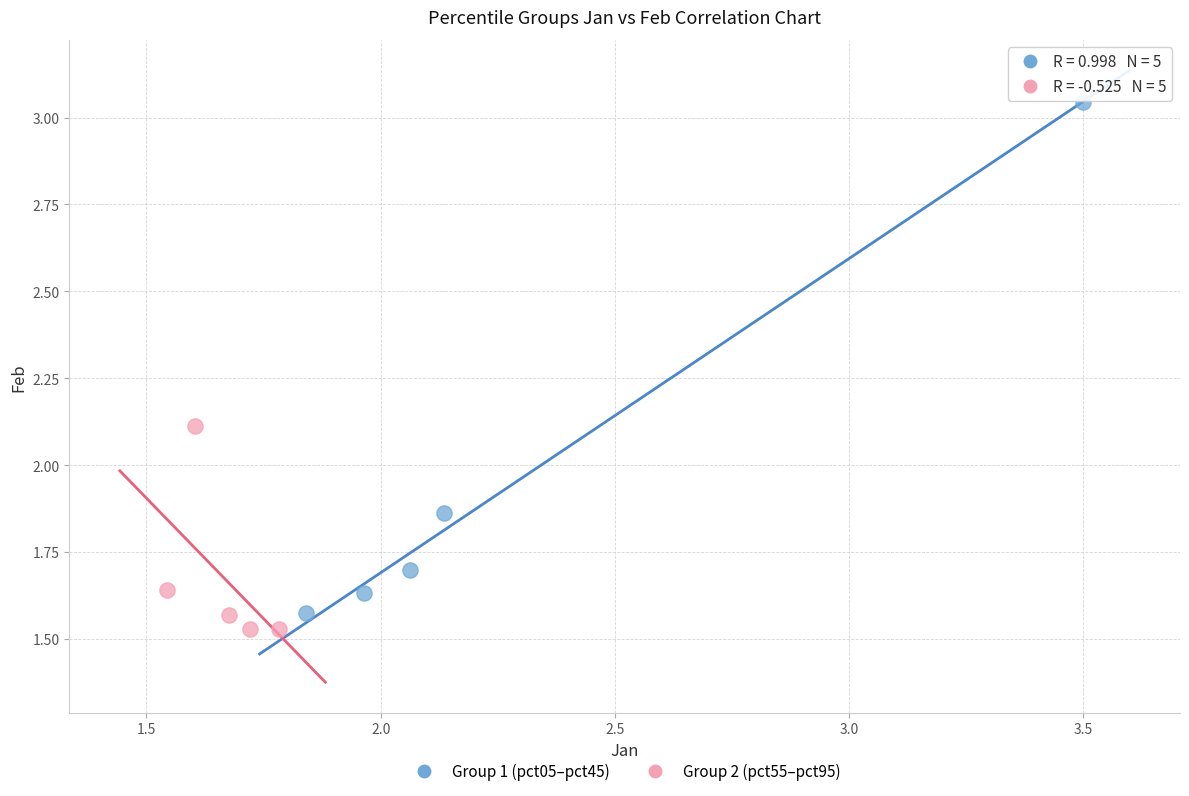

Which series contains the lowest Y value?

Group 2 (pct55–pct95)